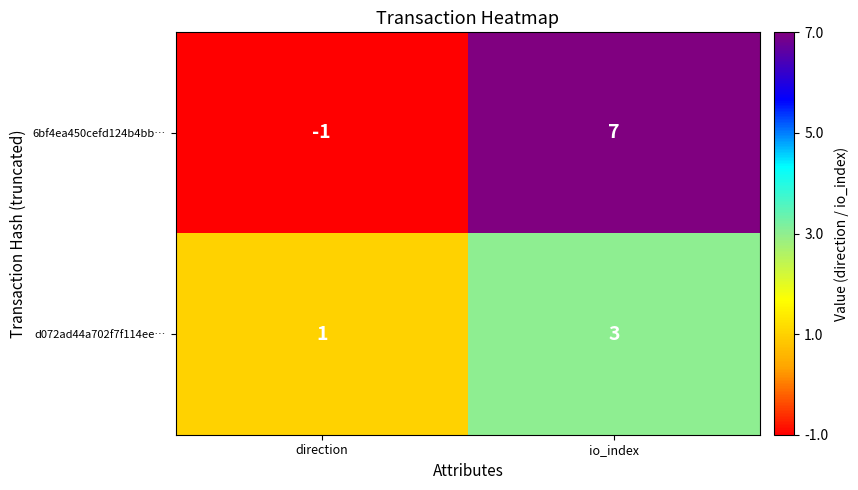

What is the average value of the 6bf4ea450cefd124b4bb… series?

3